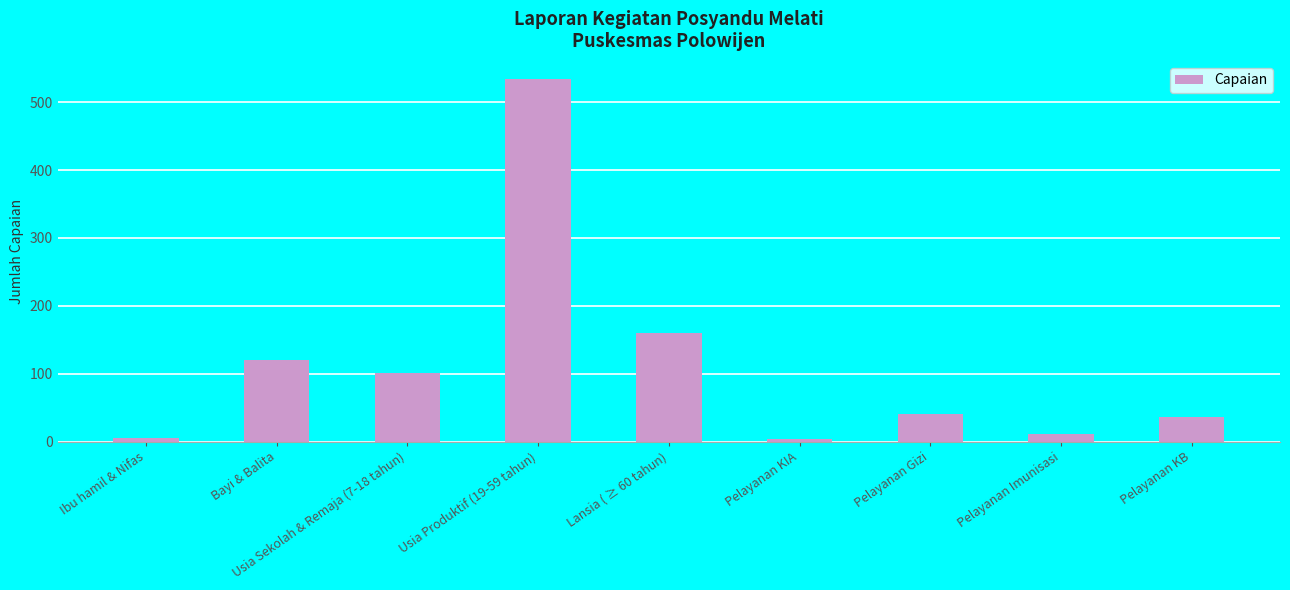

Is it true that the value at Bayi & Balita is 60?

False